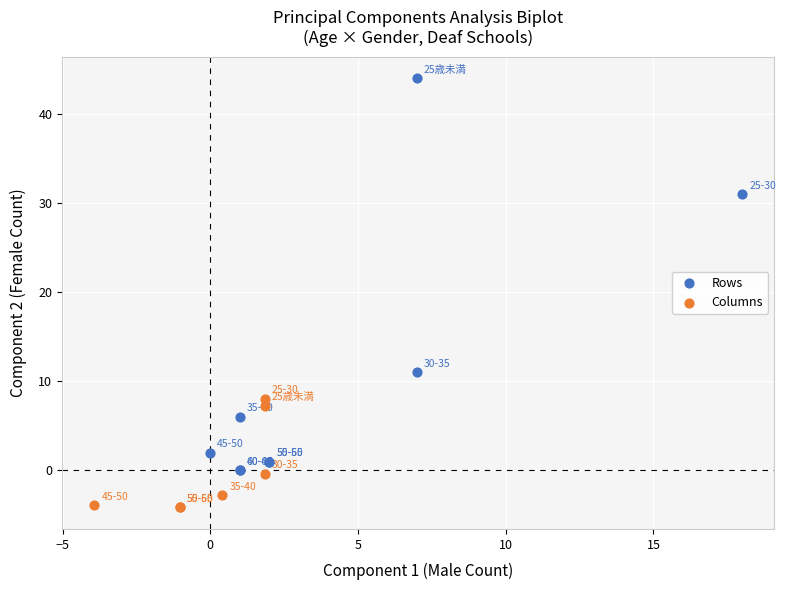

Which series has the largest Y range (max minus min)?

Rows